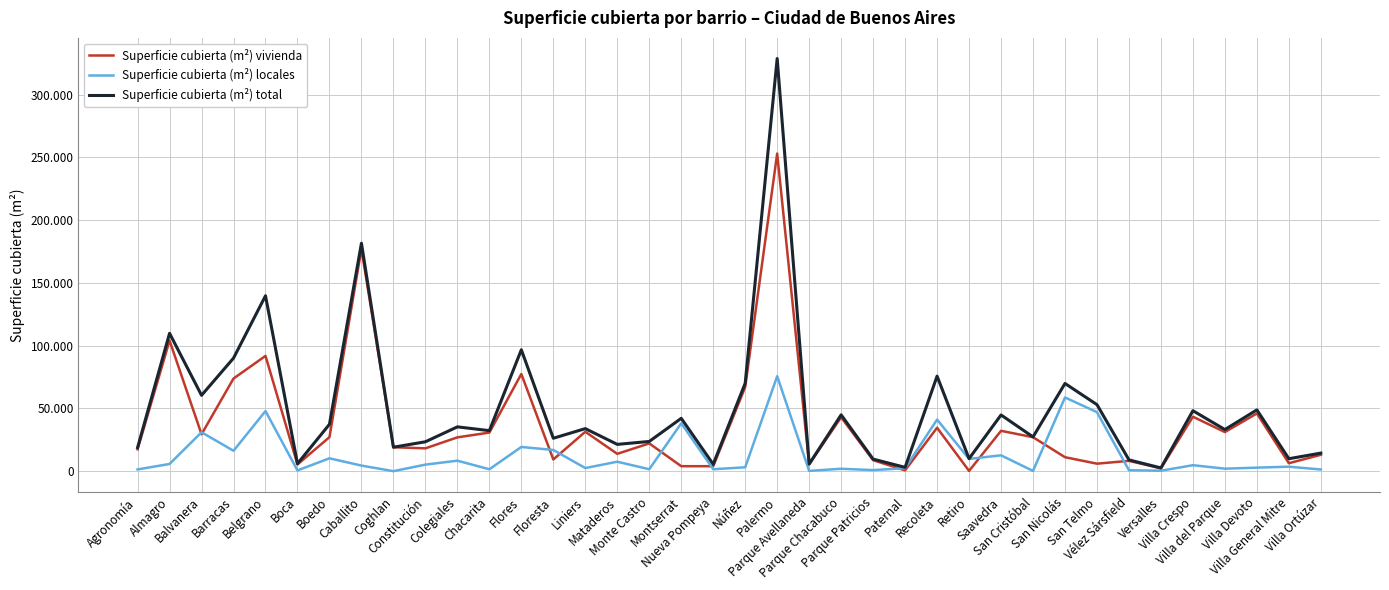

What is the value of the Superficie cubierta (m²) vivienda point at the 4th from the left?

73838